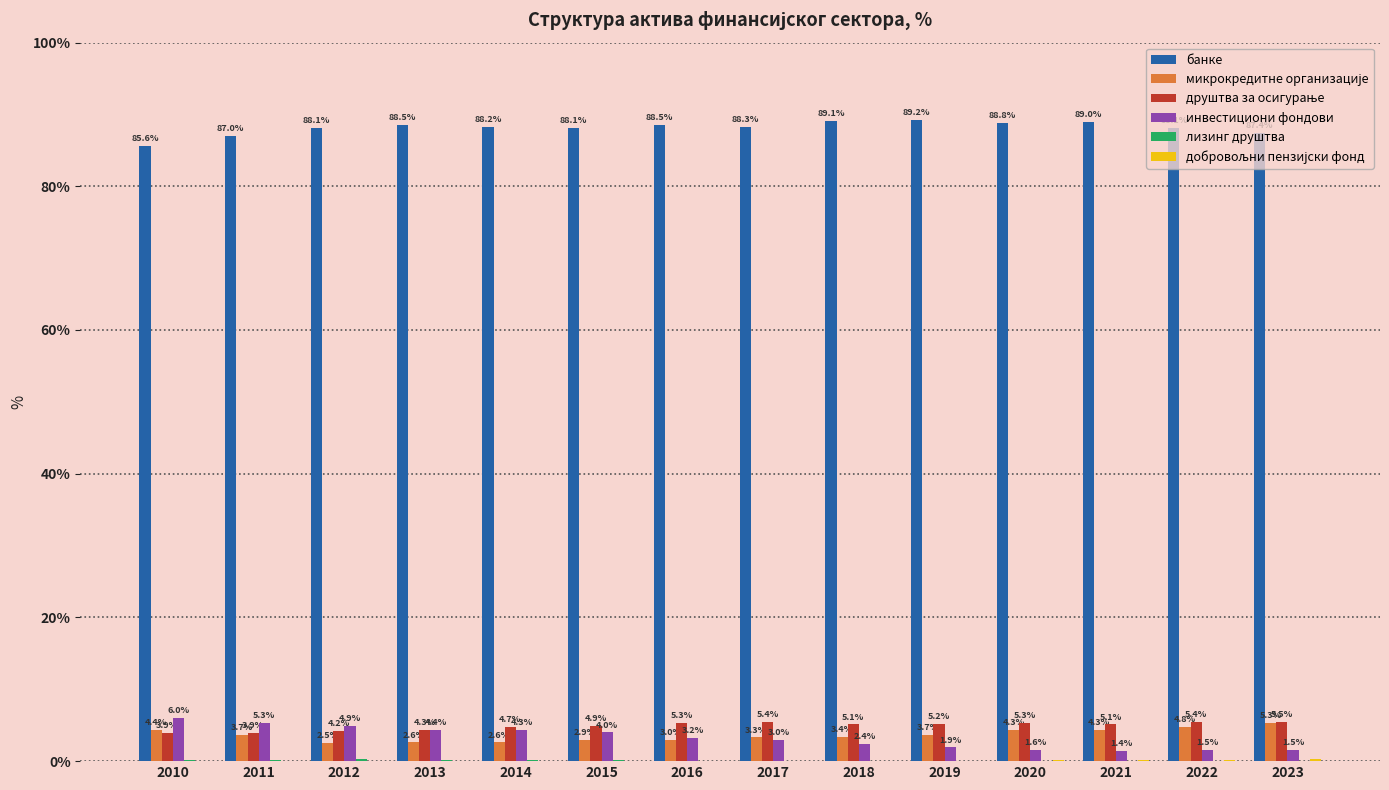

What is the sum of all инвестициони фондови values?

45.4